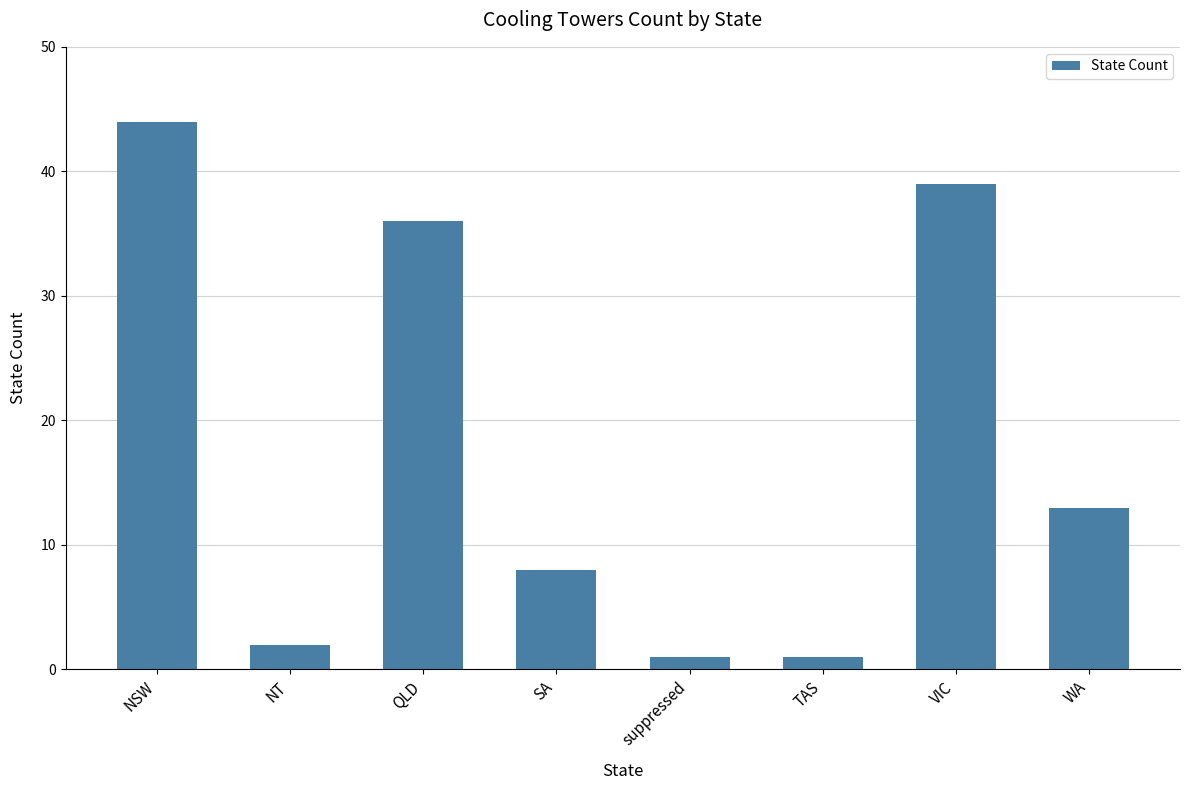

What is the difference between the second highest and minimum values?

38